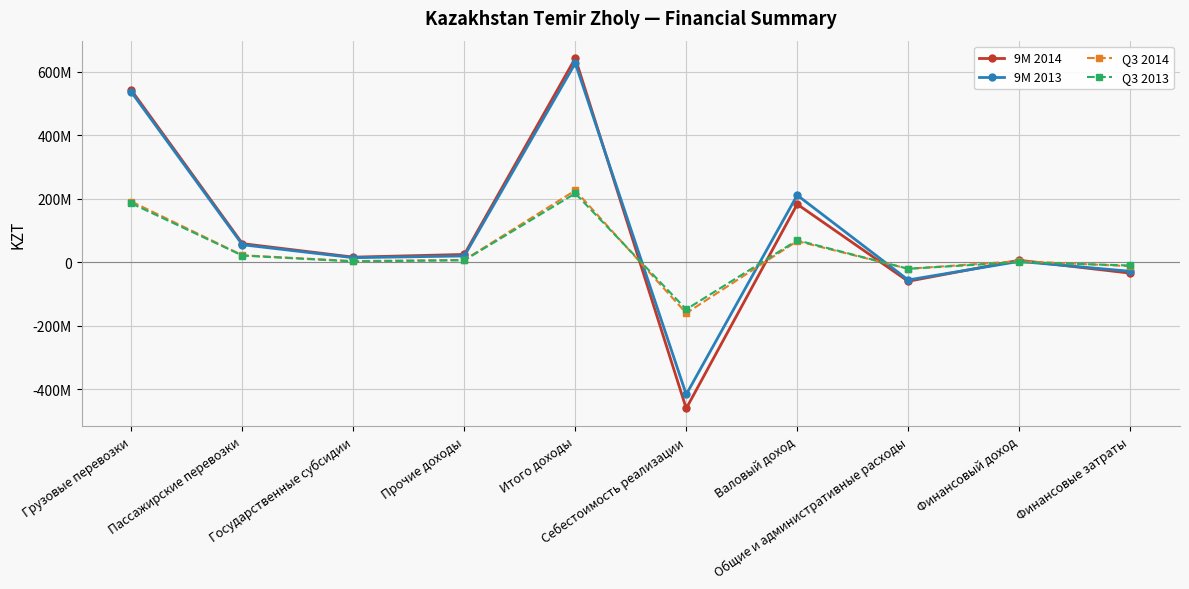

What are all the series names shown in the legend?

9M 2014, 9M 2013, Q3 2014, Q3 2013